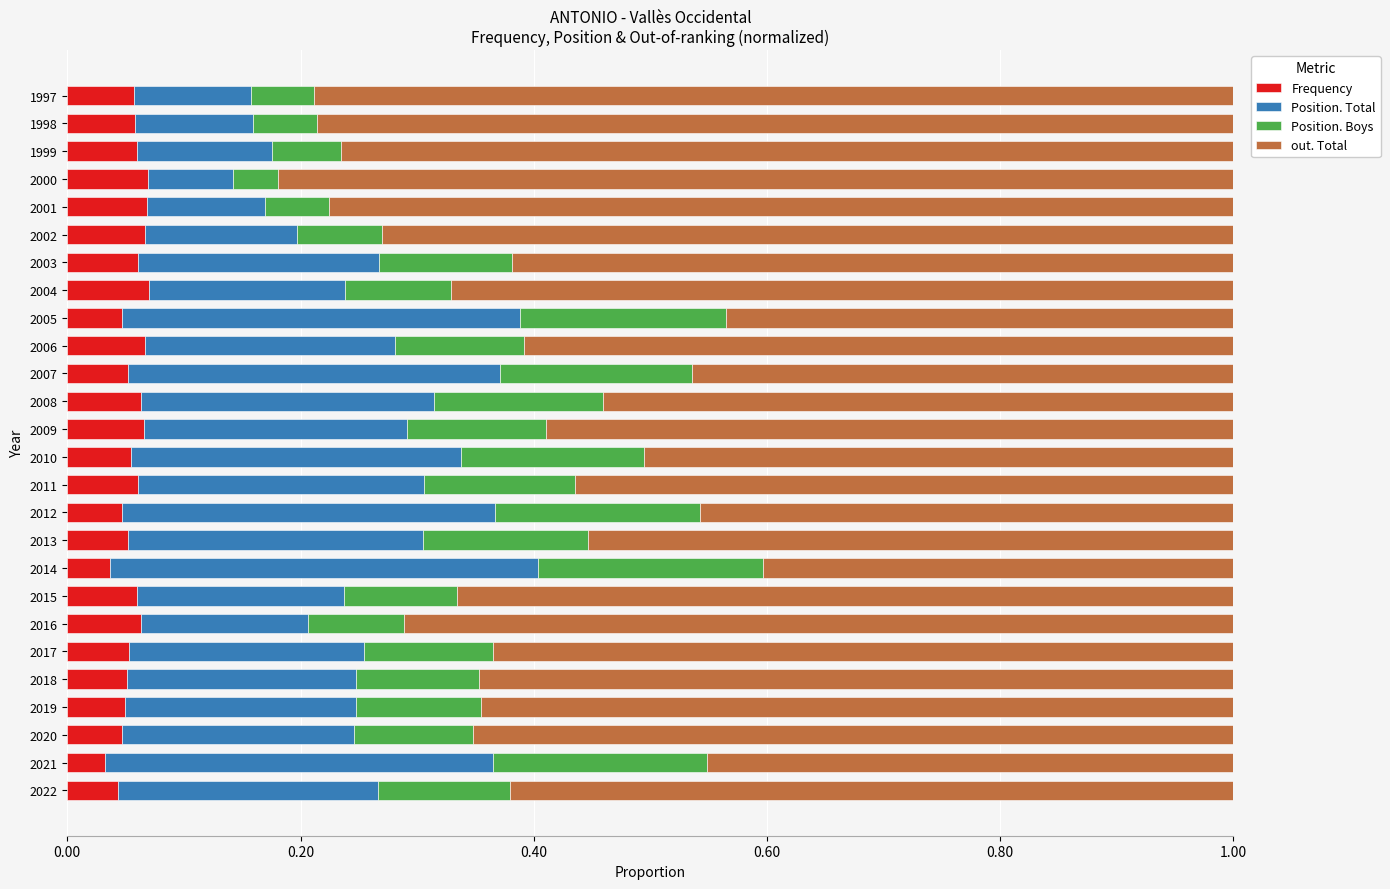

What is the total value across all series at 2010?

1.0